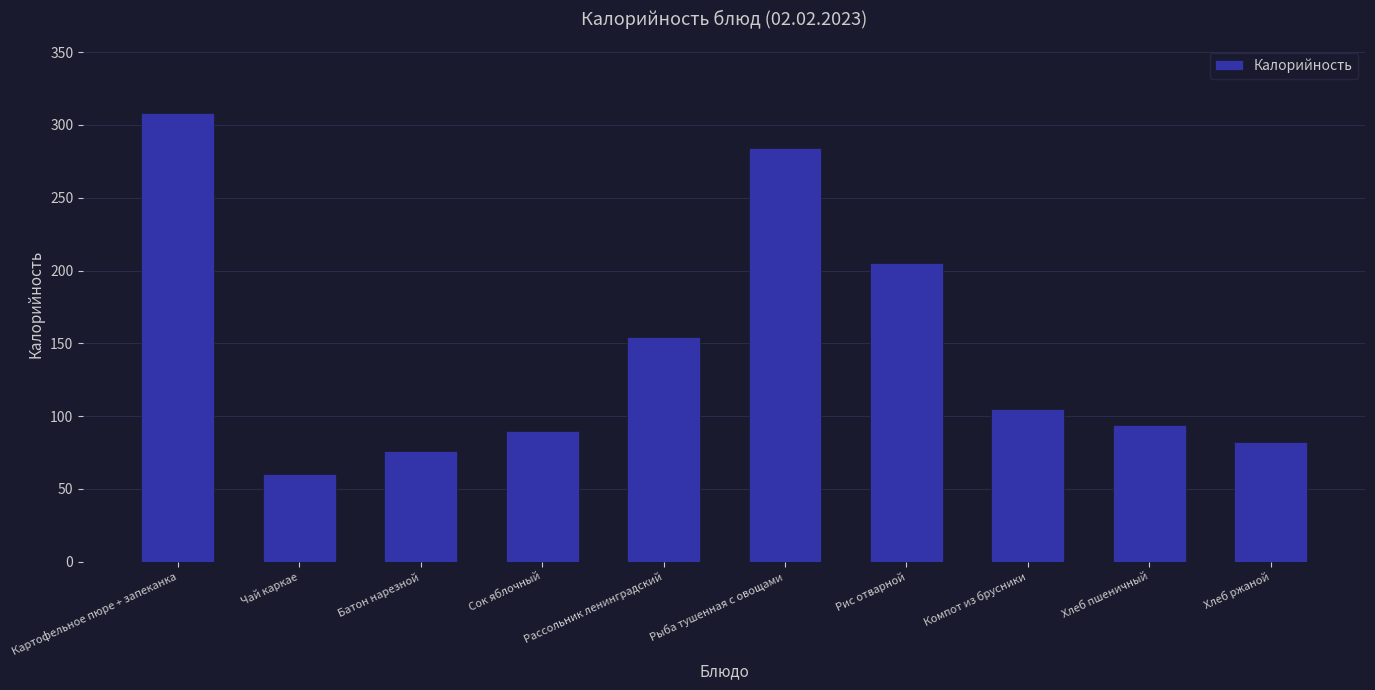

What is the value of the 3rd bar from the left?

76